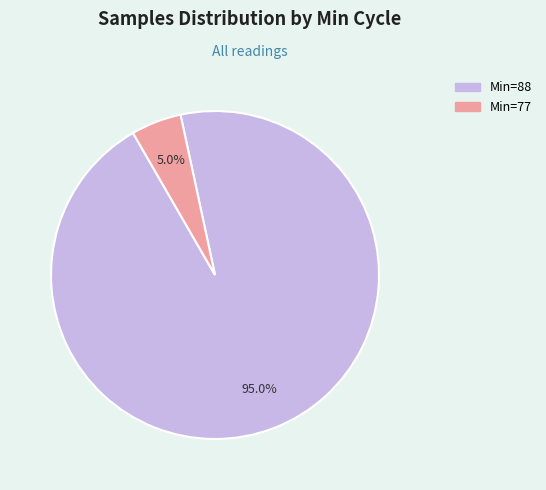

Is there a majority slice in this chart?

Yes